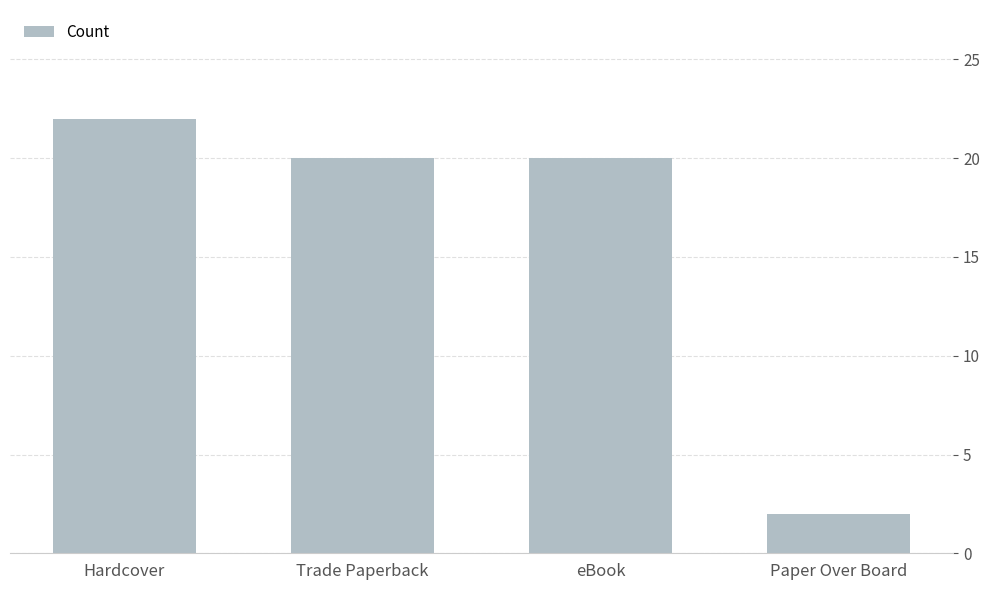

What is the ratio of the value at eBook to the value at Trade Paperback?

1.0